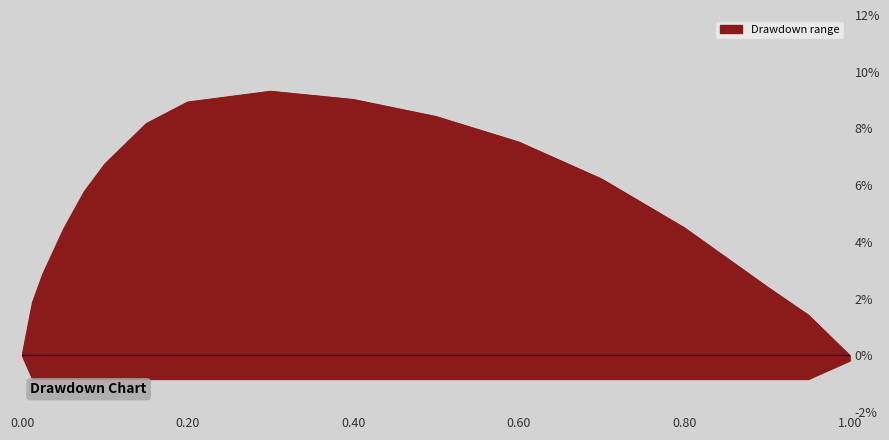

Is the value of upper at 0.95 greater than the value of lower at 0.15?

Yes